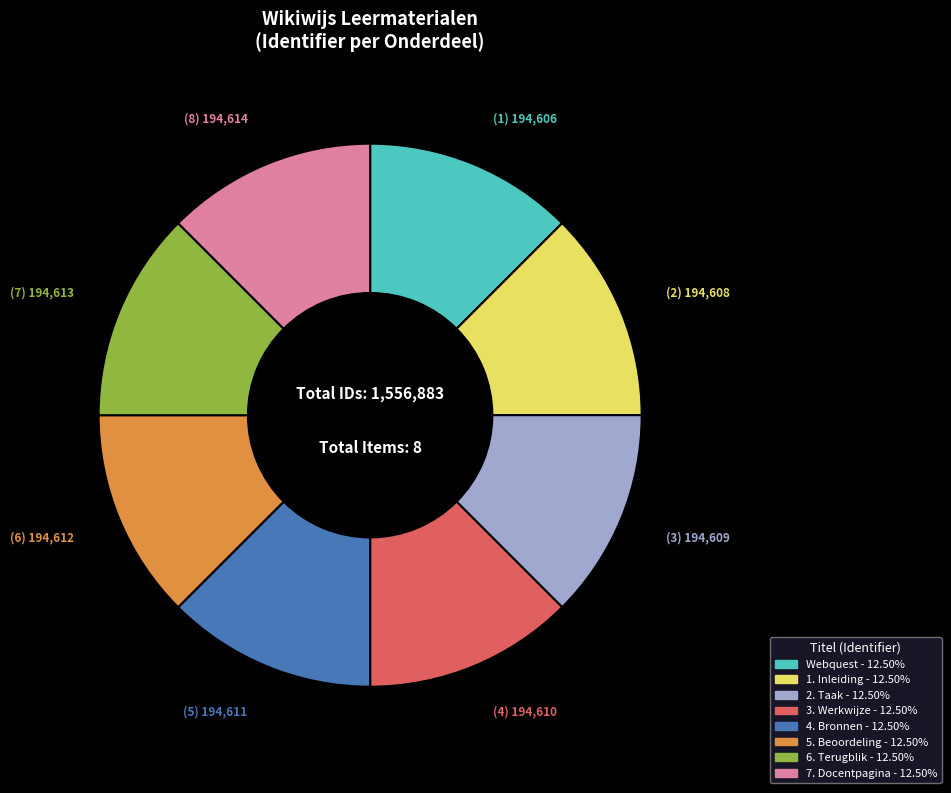

The 3. Werkwijze slice represents 27% of the pie. True or false?

False